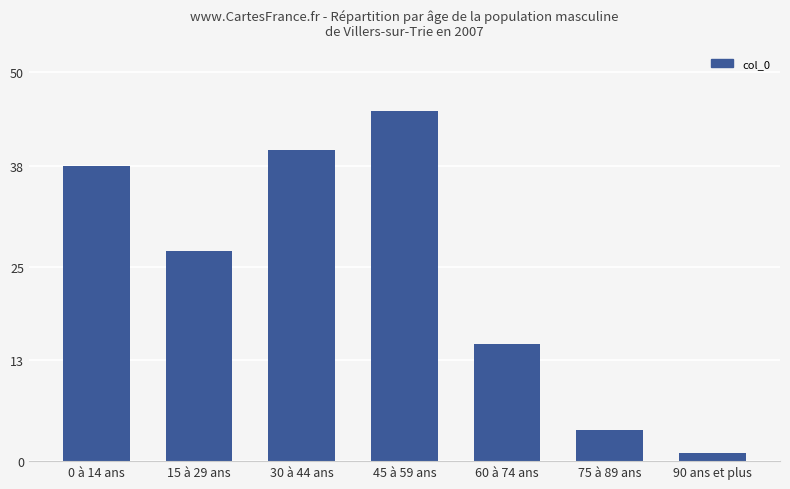

Reading left to right, list all the values displayed in this chart.

0 à 14 ans=38	15 à 29 ans=27	30 à 44 ans=40	45 à 59 ans=45	60 à 74 ans=15	75 à 89 ans=4	90 ans et plus=1